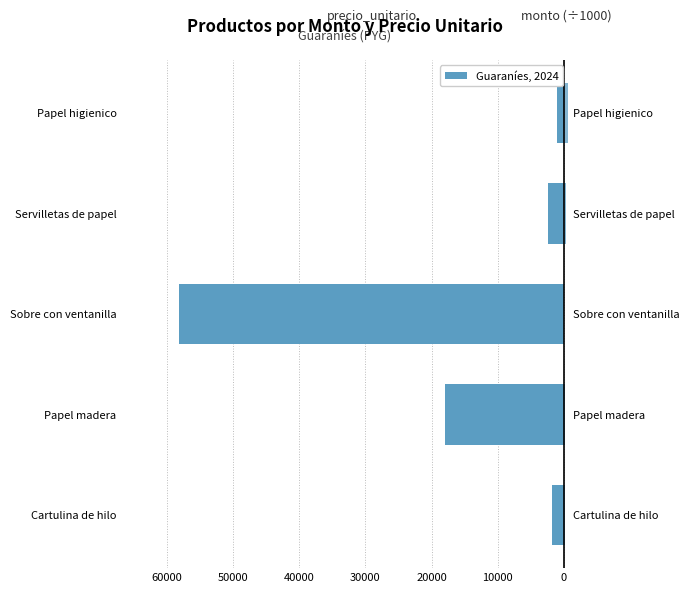

Which series has the largest range (max minus min)?

precio_unitario